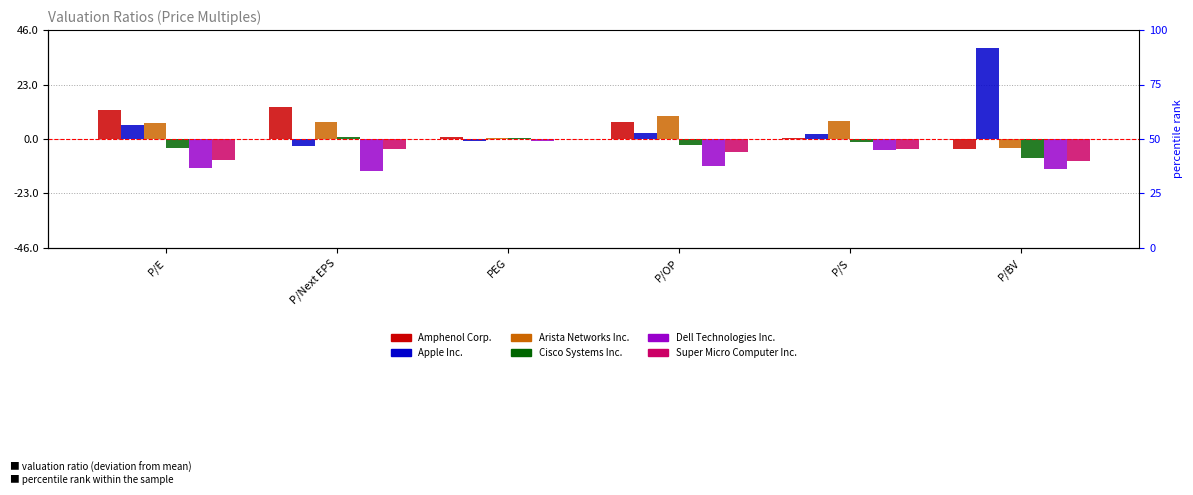

The value of Cisco Systems Inc. at P/S is -1.7. True or false?

False